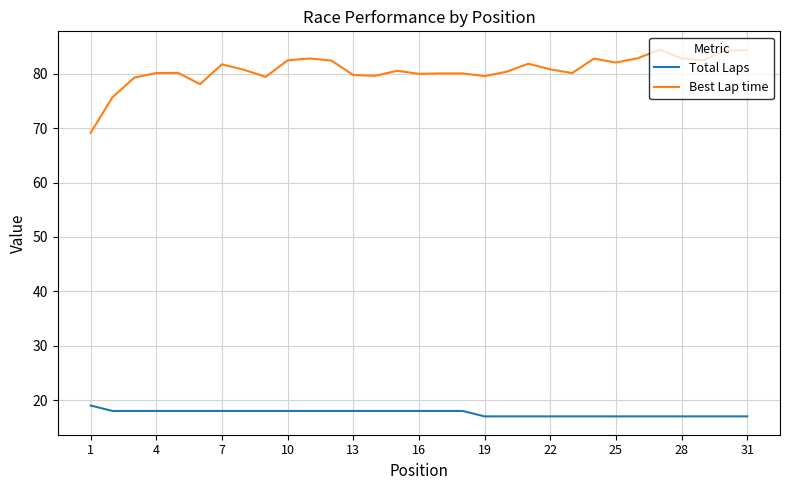

What is the highest value of the Total Laps series?

19.0